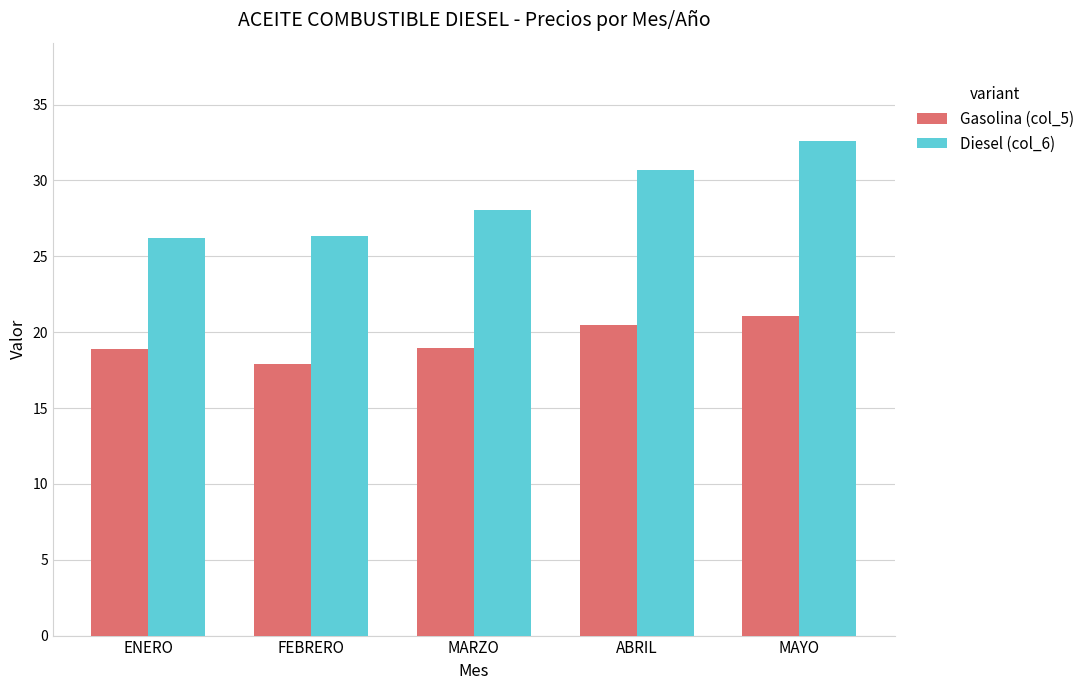

Read the Diesel (col_6) value at FEBRERO.

26.3